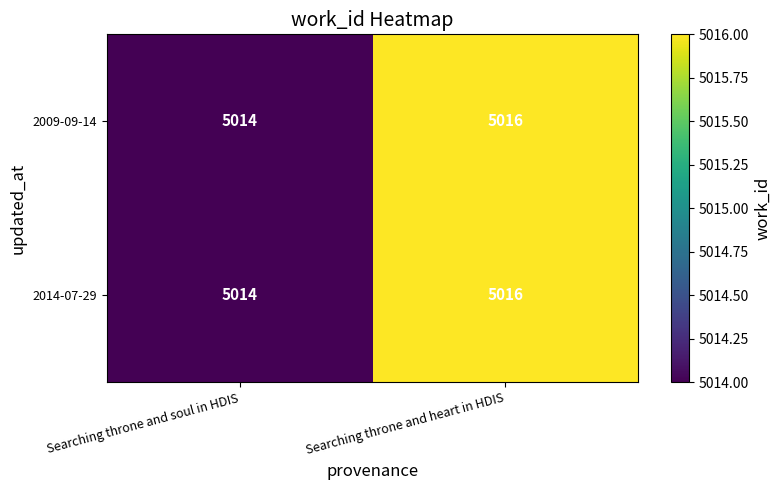

What is the smallest value displayed?

5014